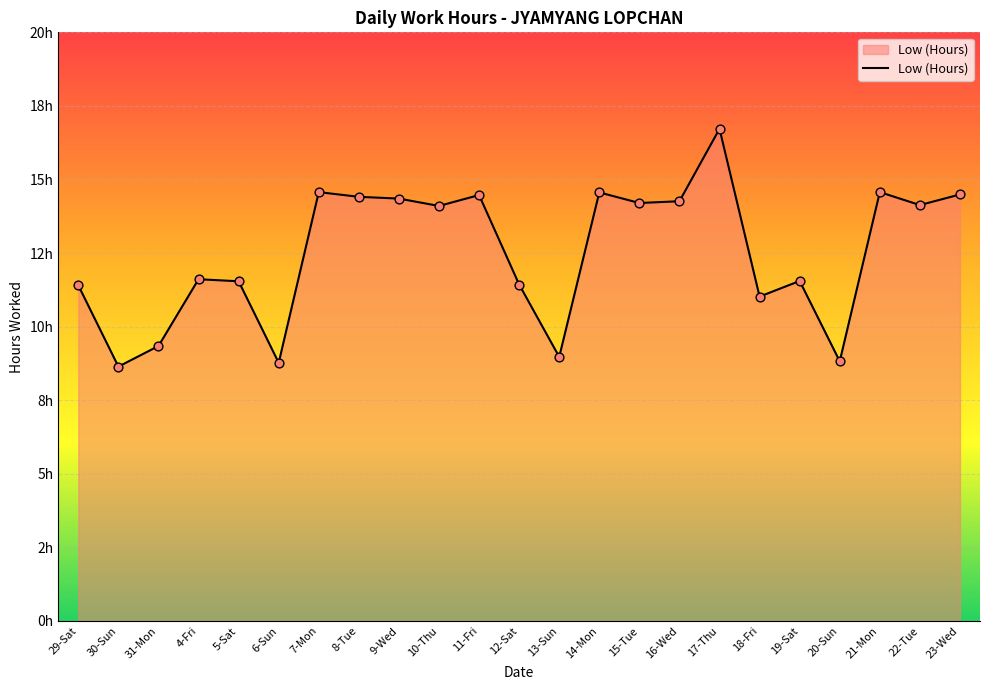

Approximately how many times larger is the value at 31-Mon compared to 15-Tue?

0.7